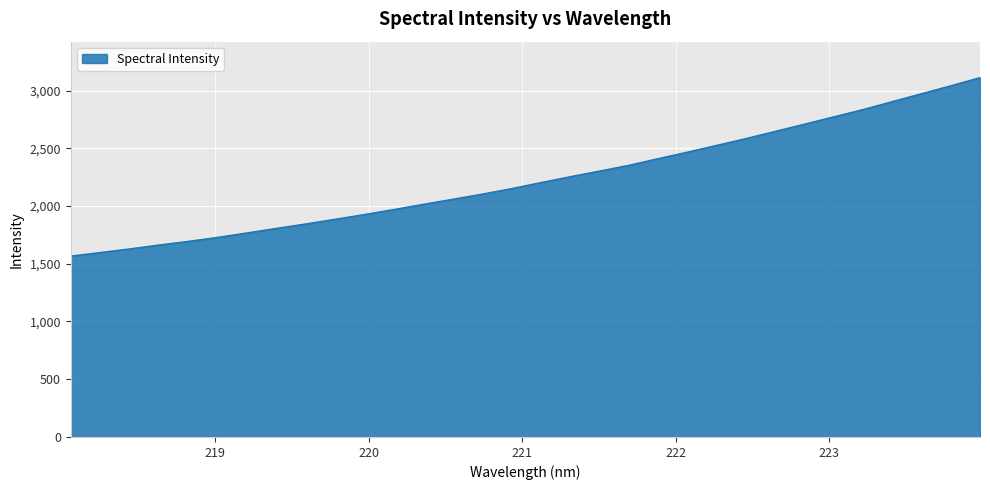

What is the difference between the maximum and minimum values?

1545.7